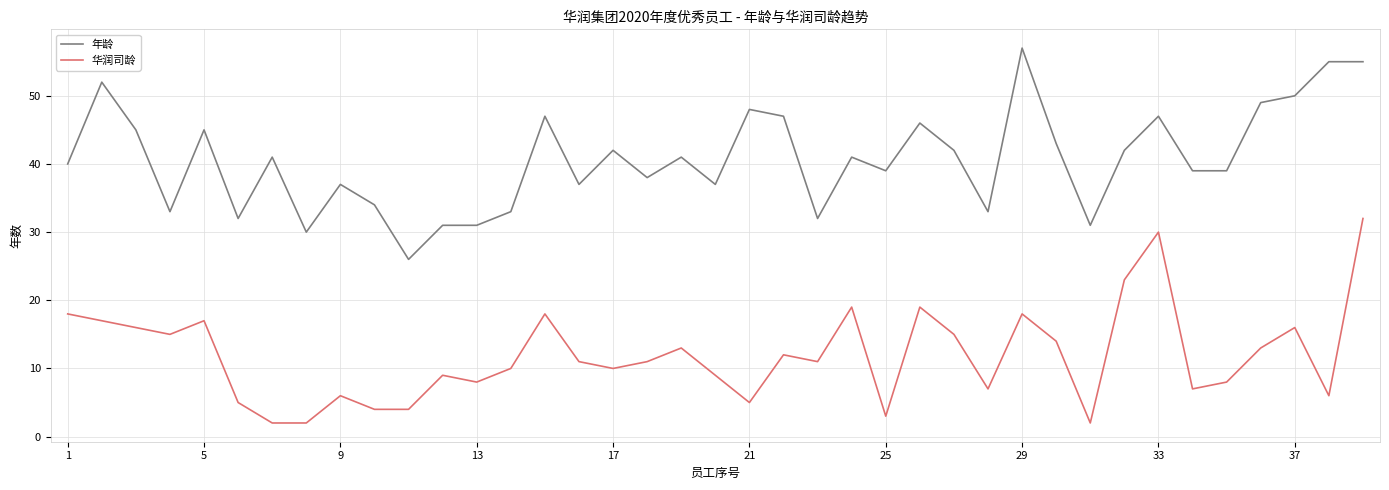

True or false: 华润司龄 has more than 1 points higher than both neighbors.

True